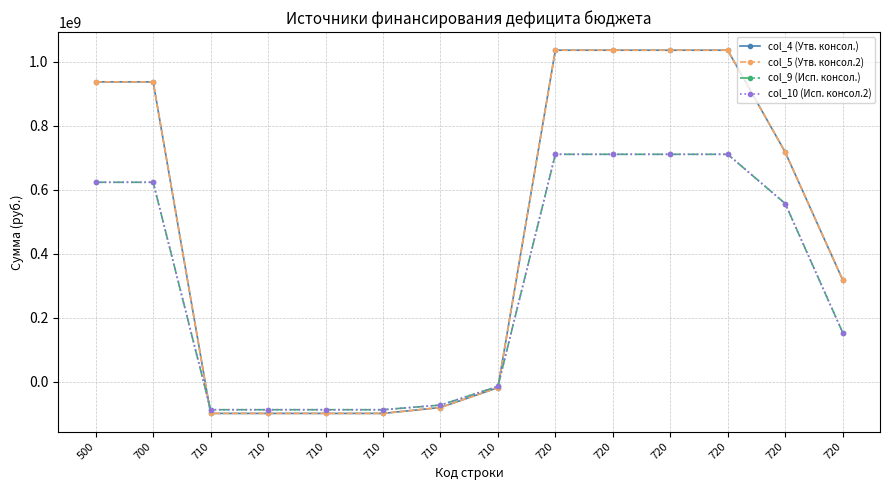

Rank the series at 710 from highest to lowest value.

col_9 (Исп. консол.), col_10 (Исп. консол.2), col_4 (Утв. консол.), col_5 (Утв. консол.2)